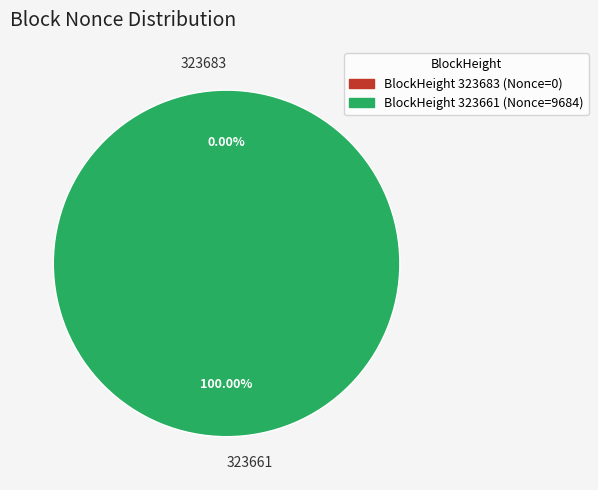

Between 323683 and 323661, which is larger?

323661